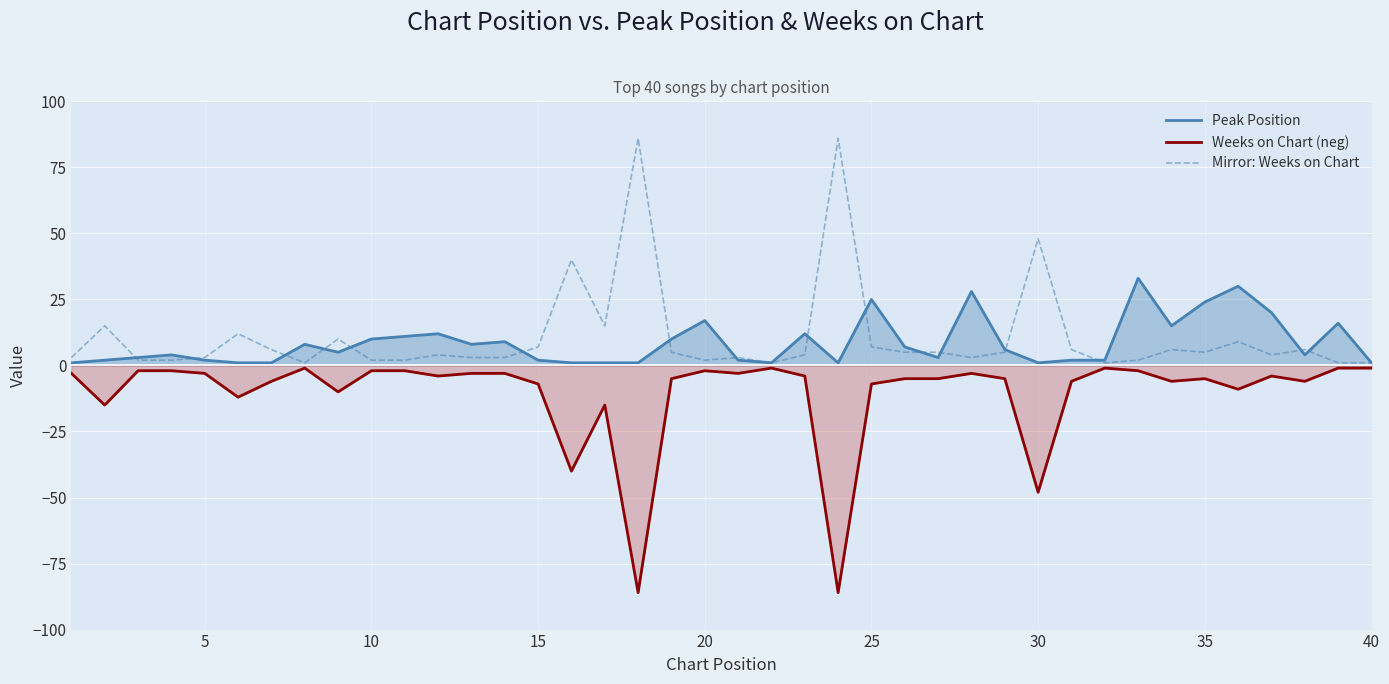

What is the lowest value of the Mirror: Weeks on Chart series?

1